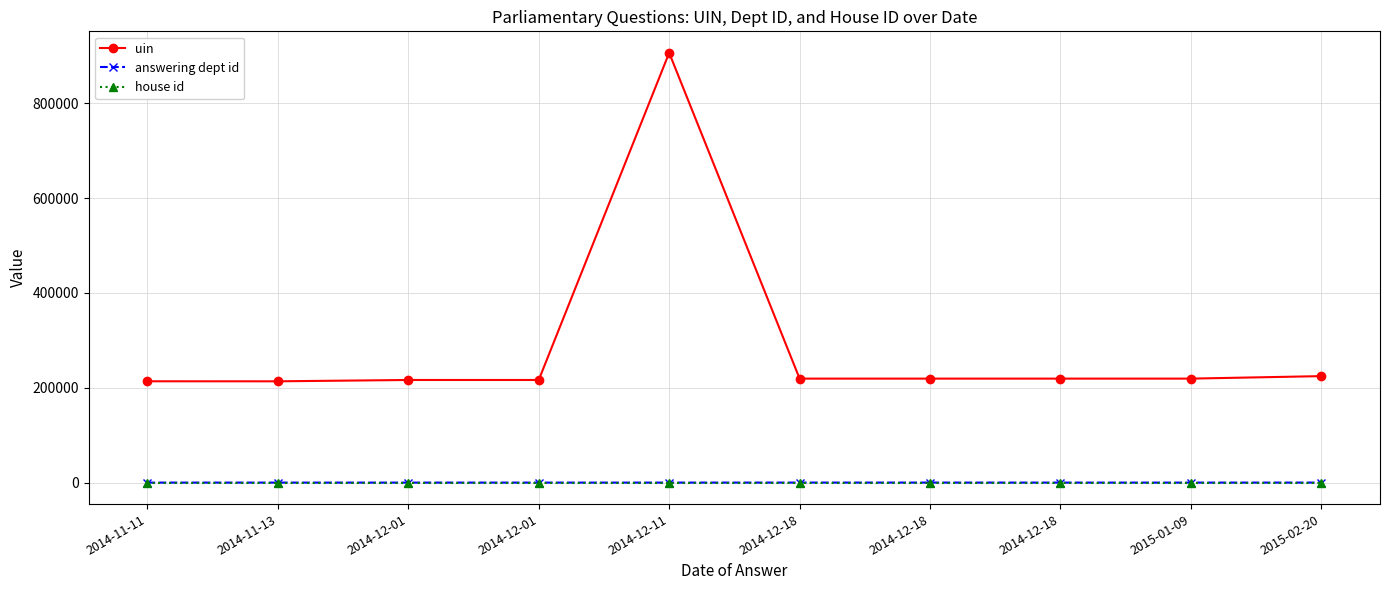

Count the number of data series in this chart.

3